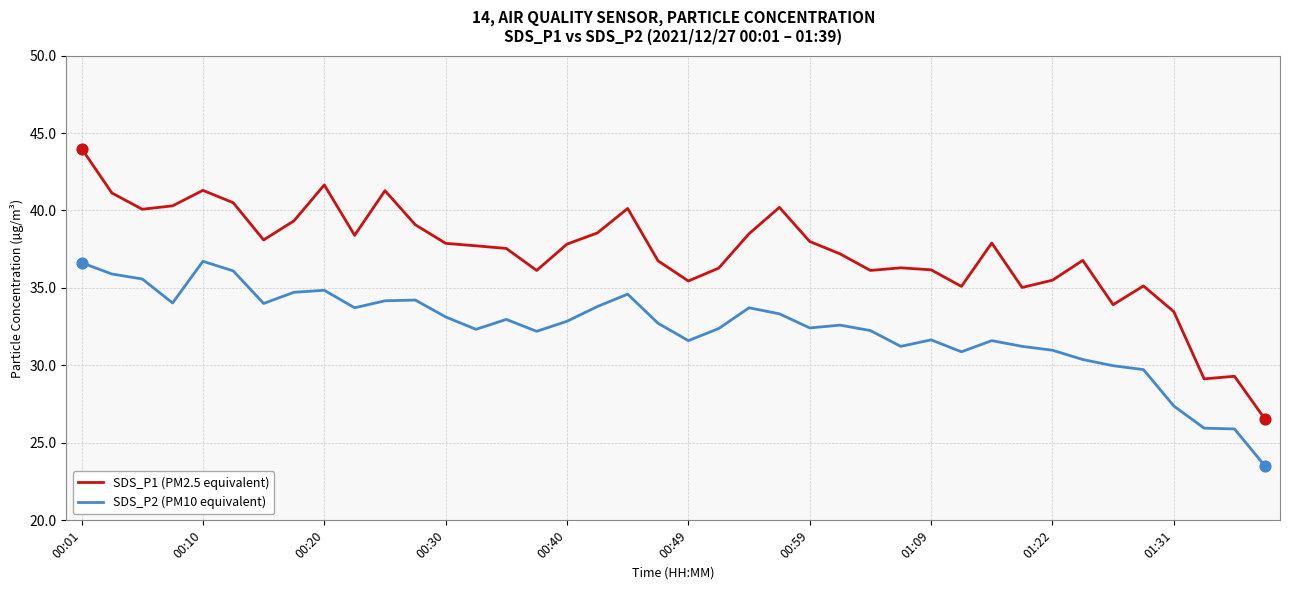

What are all the series names shown in the legend?

SDS_P1 (PM2.5 equivalent), SDS_P2 (PM10 equivalent)